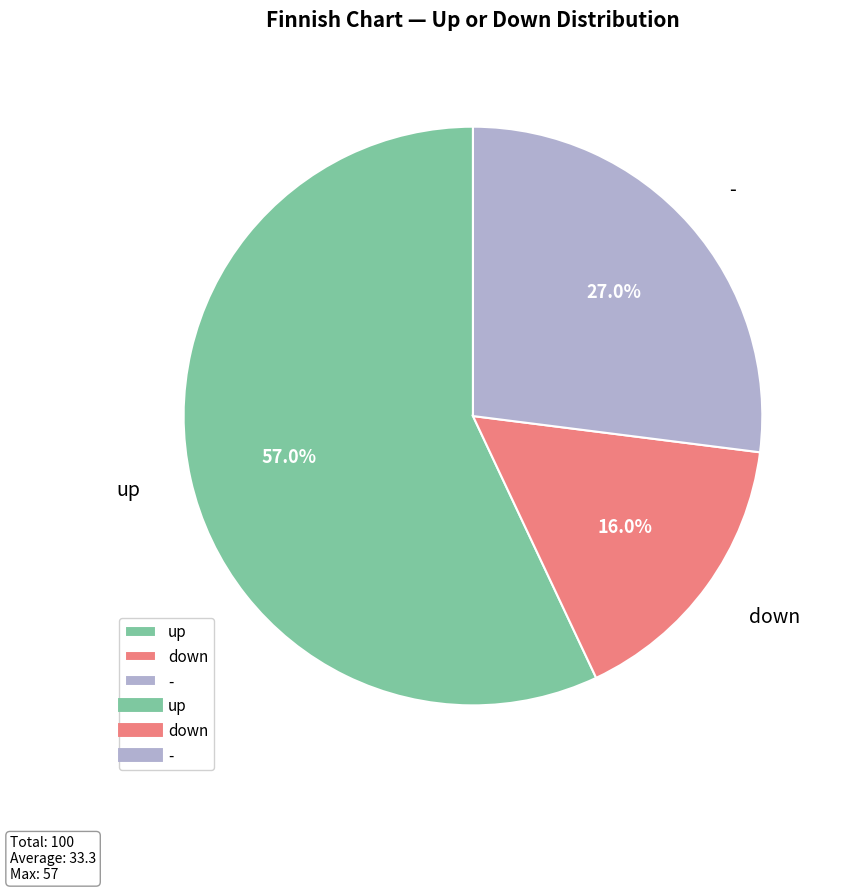

Is it true that down is 16% of the pie?

True